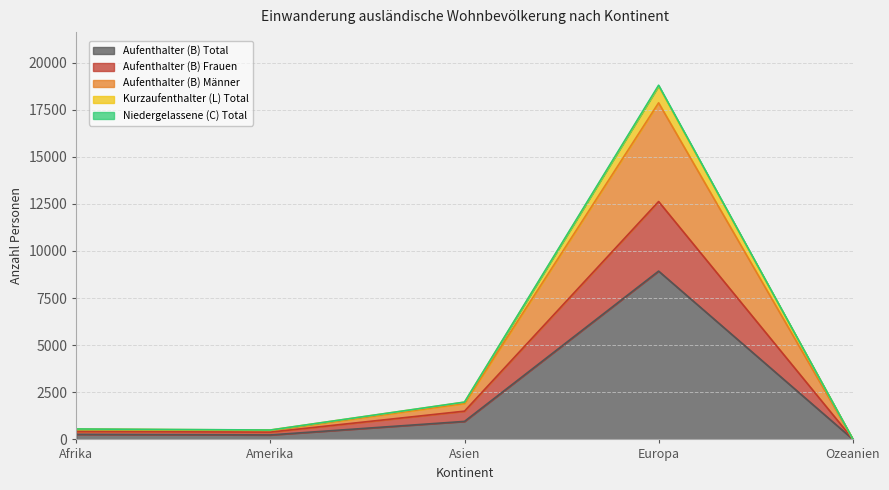

What is the difference between the maximum and minimum values in the Aufenthalter (B) Total series?

8917